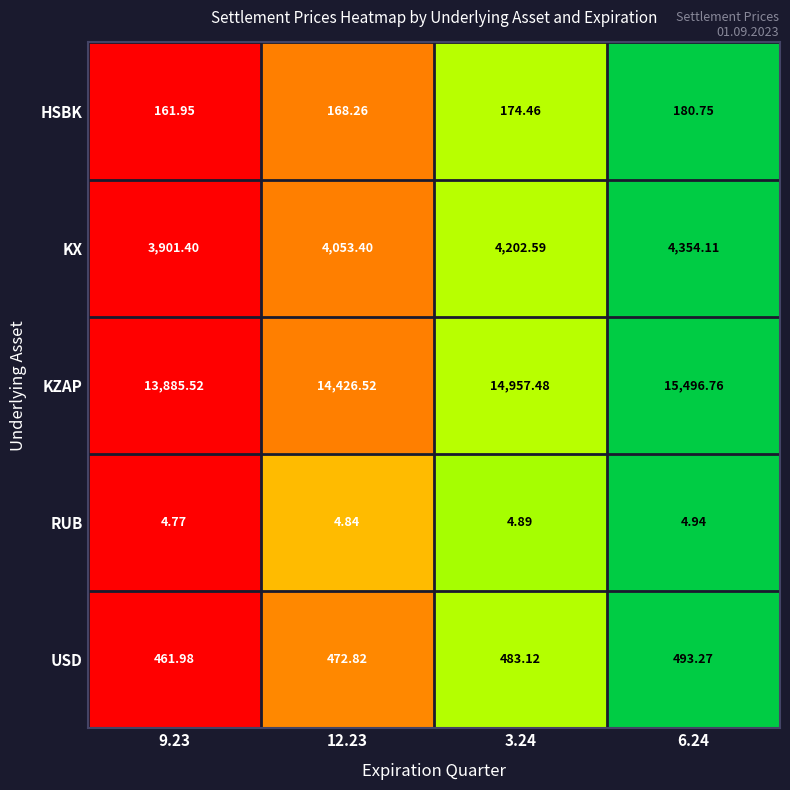

What is the total value across all series at 3.24?

19822.5